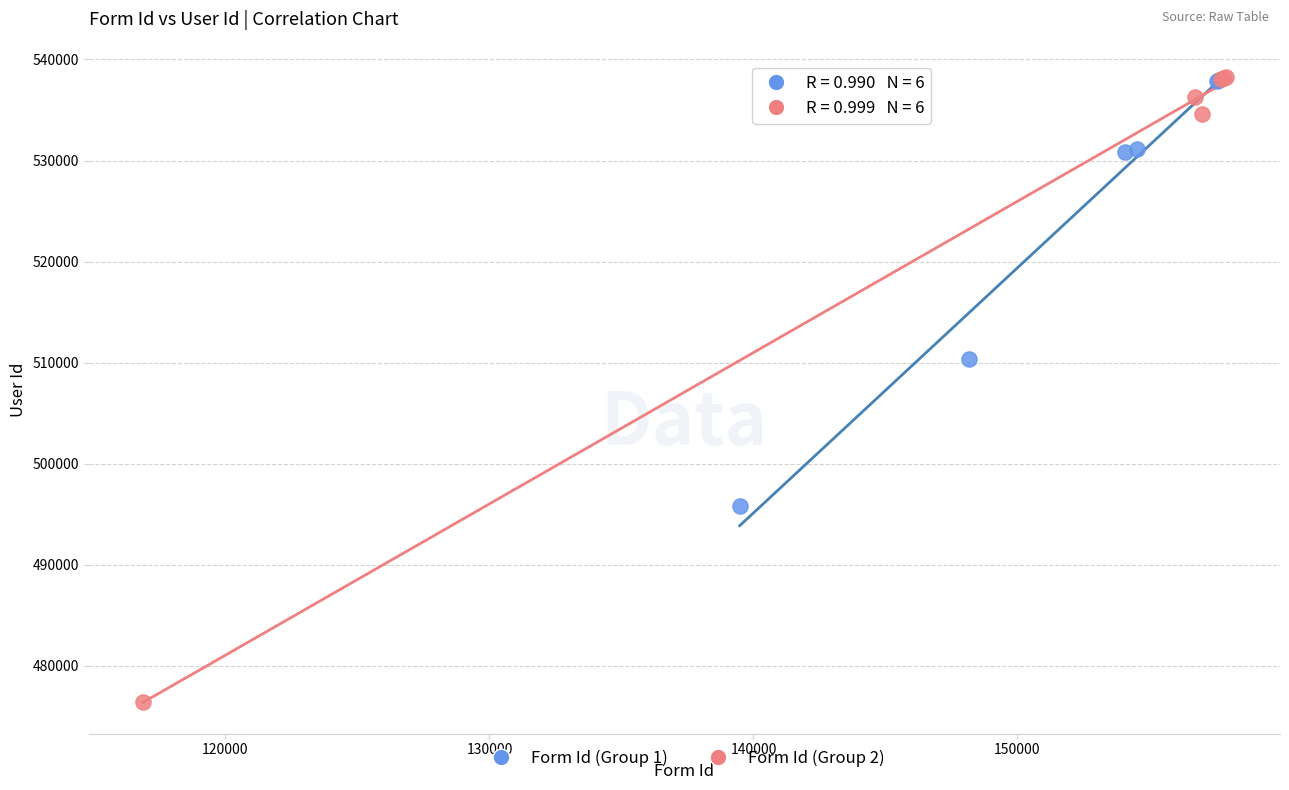

Which series has the widest spread of Y values?

Form Id (Group 2)